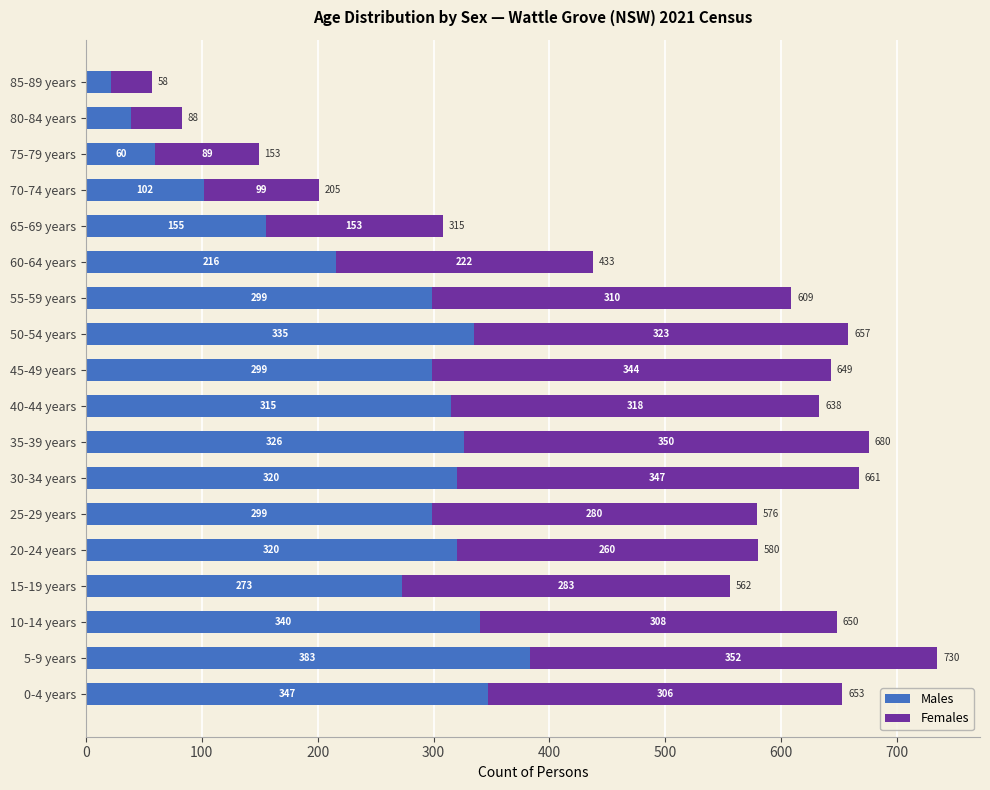

What is the lowest value of the Males series?

22